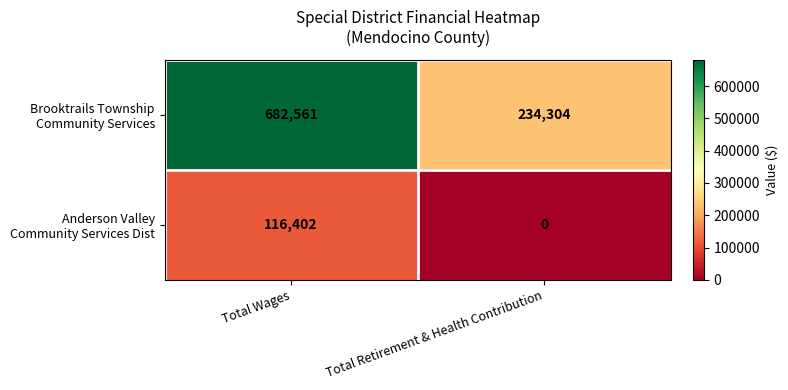

At which category is the sum across all series the highest?

Total Wages